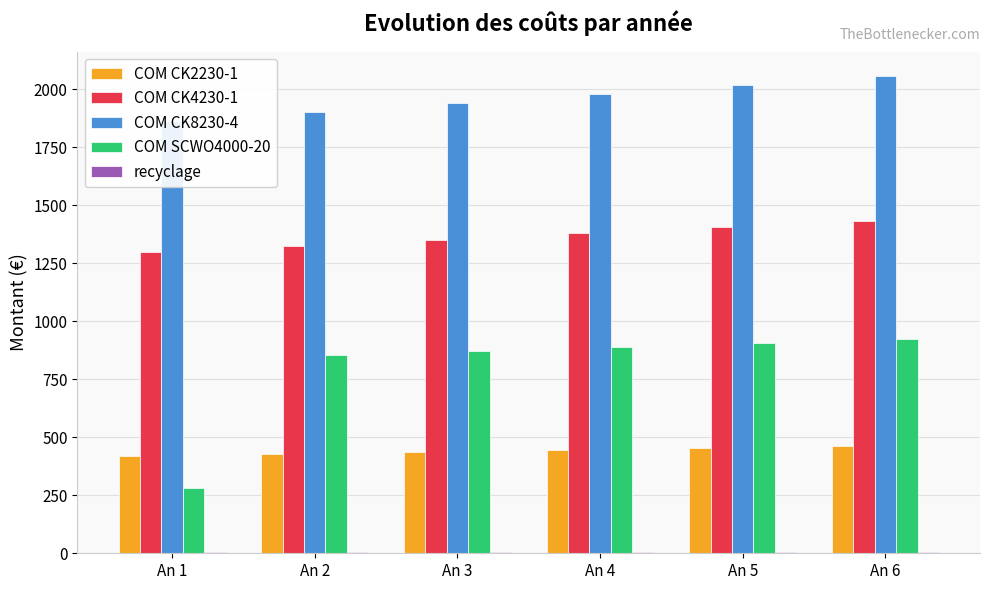

What is the difference between the maximum and minimum values in the COM CK2230-1 series?

43.7